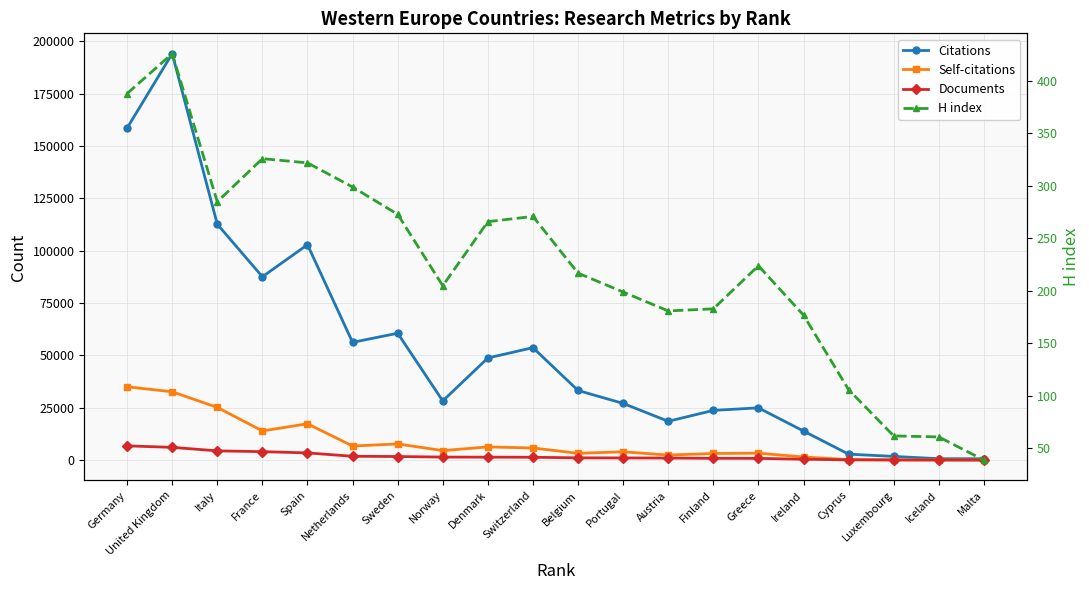

At how many categories does at least one series exceed 81884?

5